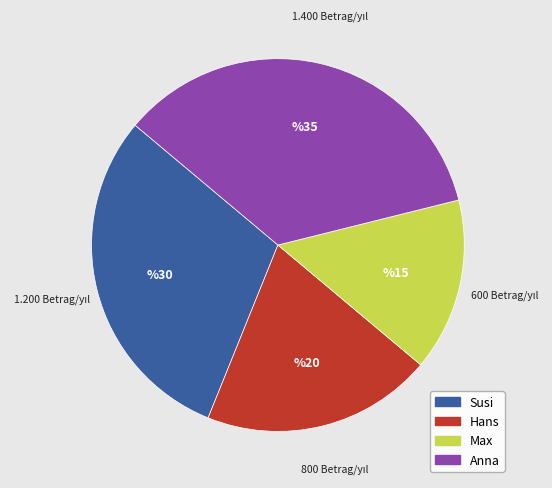

Approximately how many times larger is the value at Susi compared to Max?

2.0